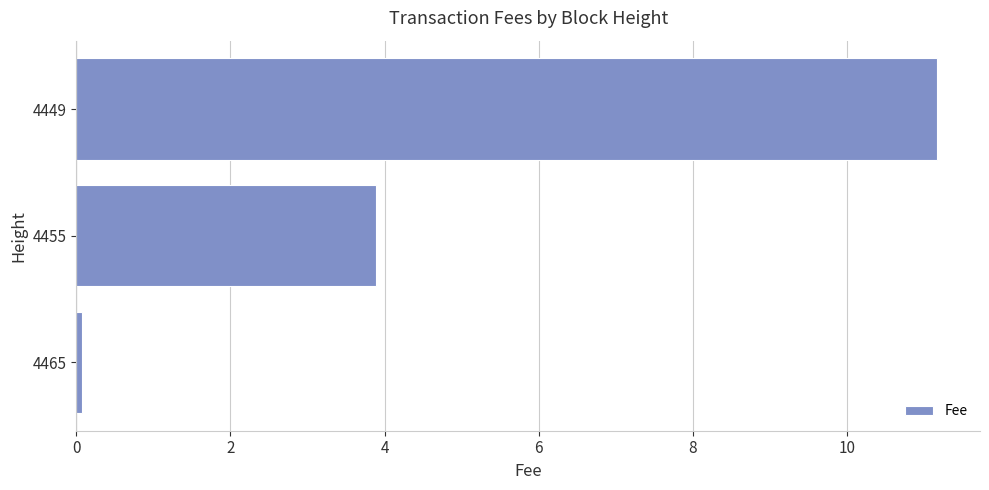

Which label corresponds to the largest value in the chart?

4449